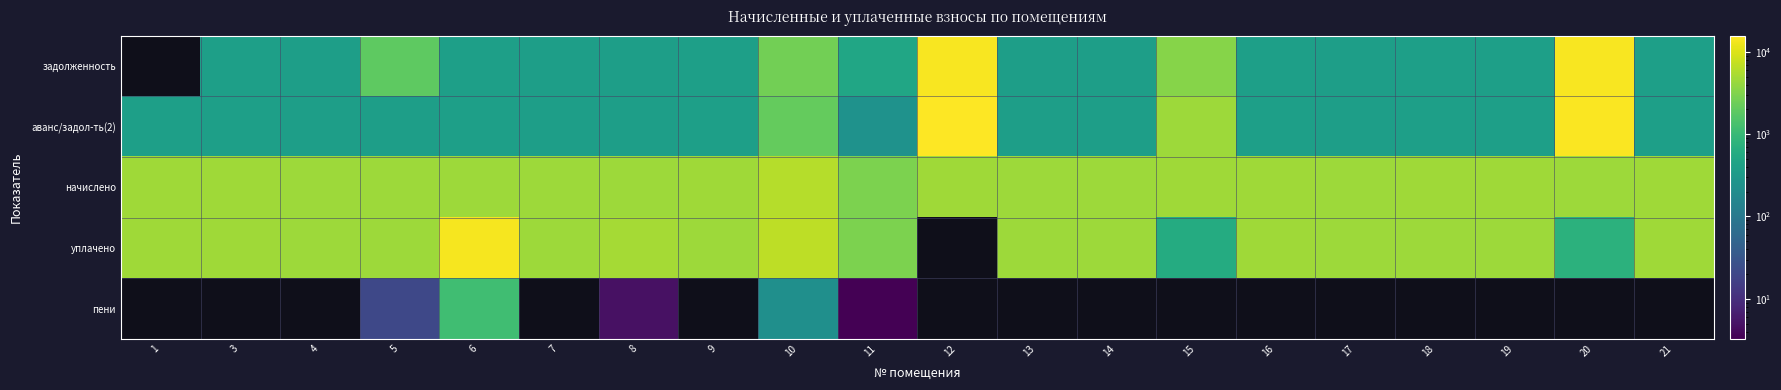

What is the spread (max minus min) of values at 20?

14977.7